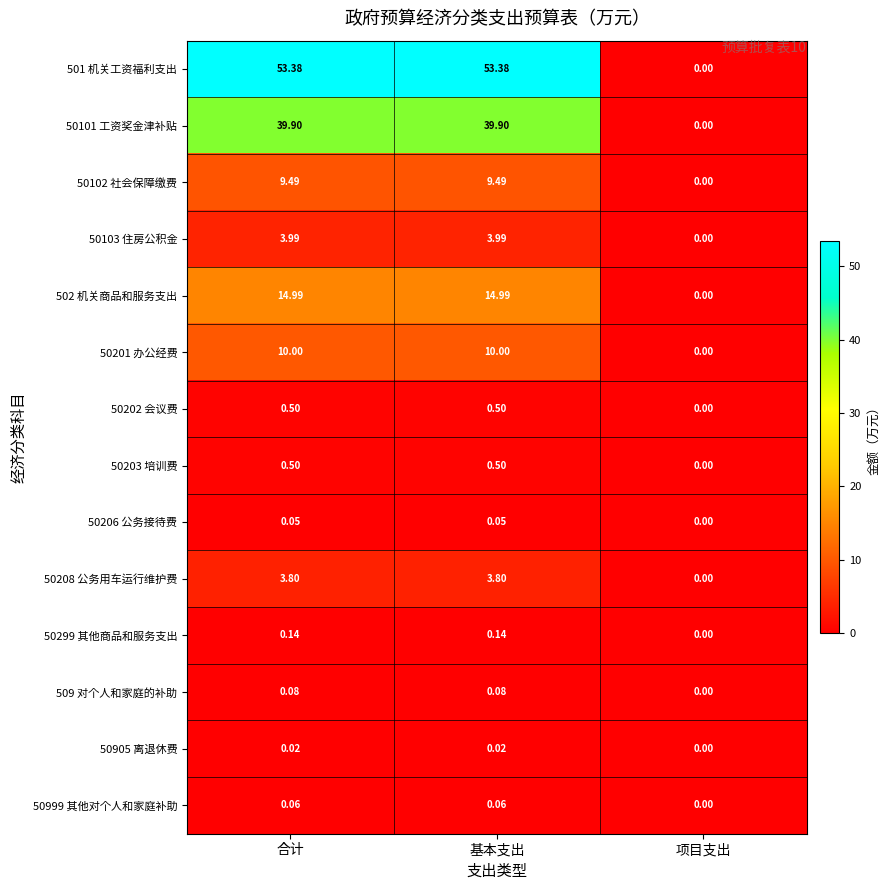

Is the value of 50102 社会保障缴费 at 合计 greater than the value of 50202 会议费 at 项目支出?

Yes